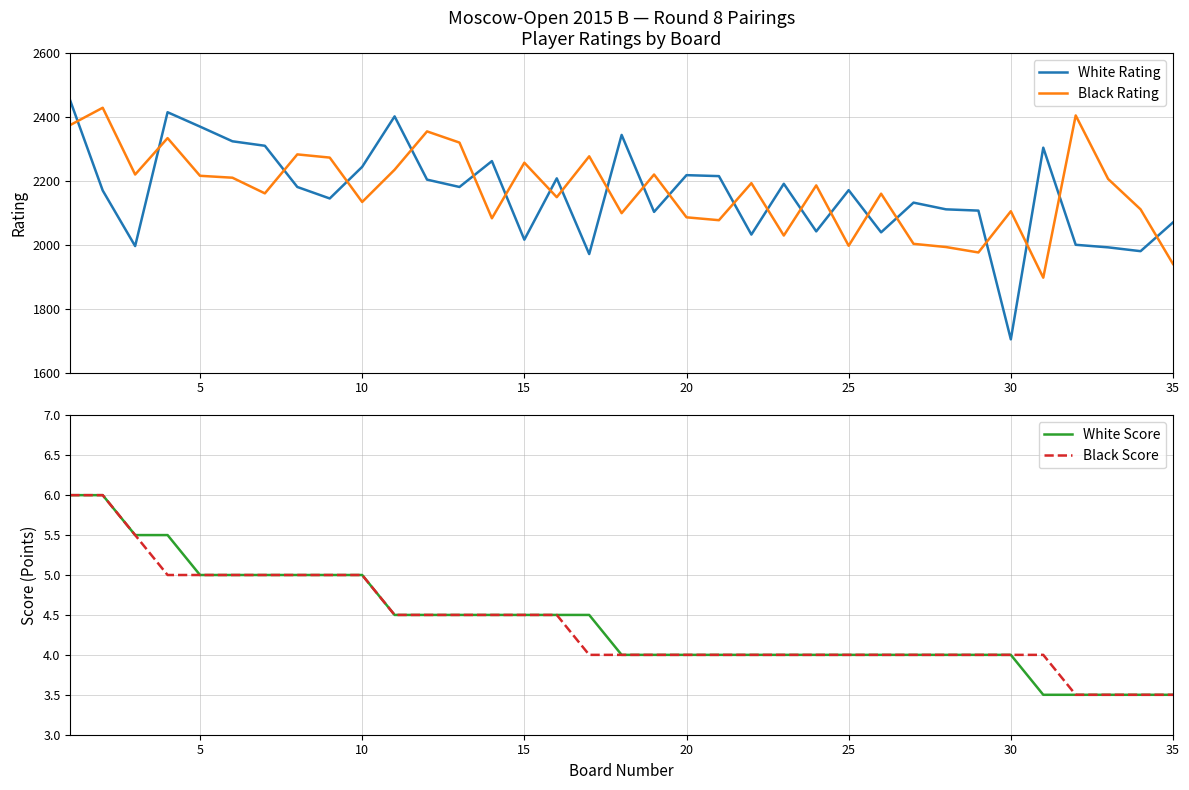

Does the chart have visible grid lines?

Yes